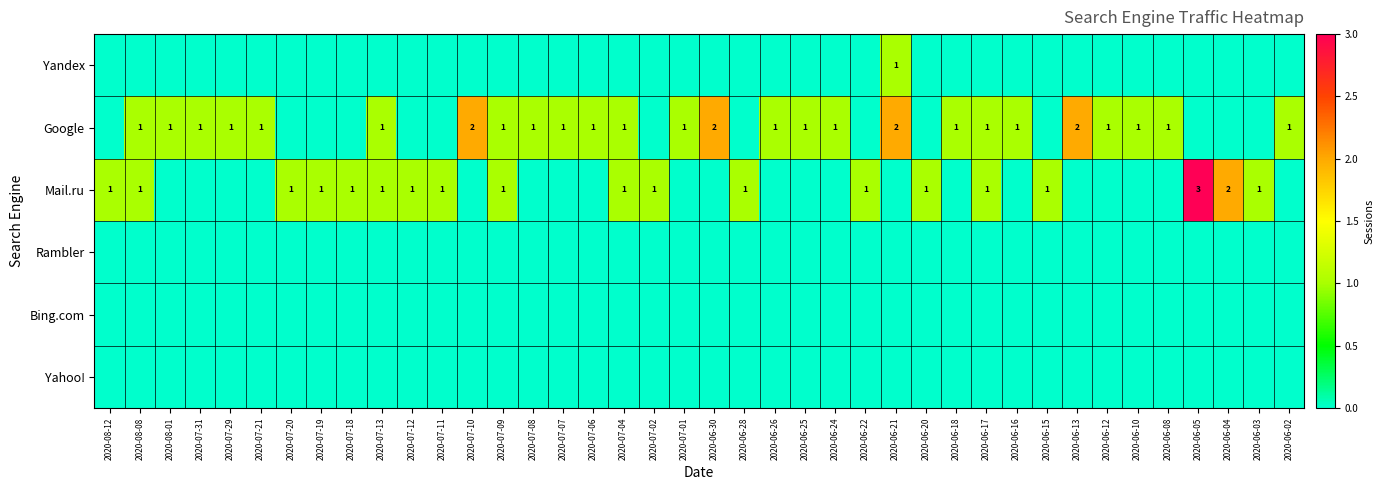

The Mail.ru series shows 2 at 2020-06-15. True or false?

False